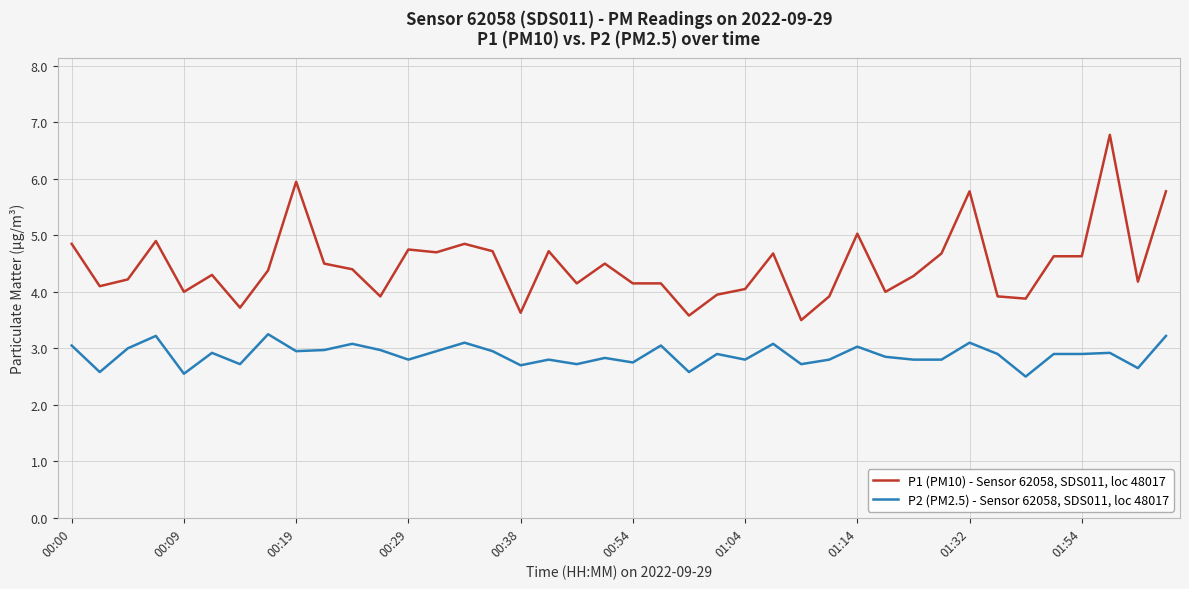

What is the maximum value shown in the chart?

6.8